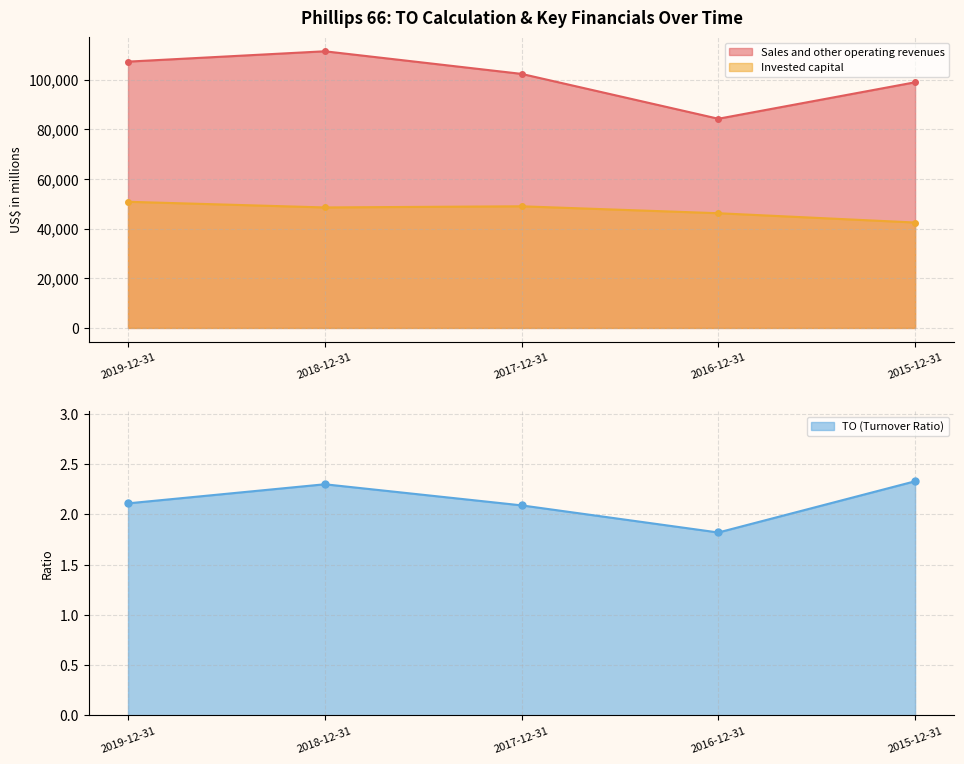

How many values in the TO series exceed 2?

4